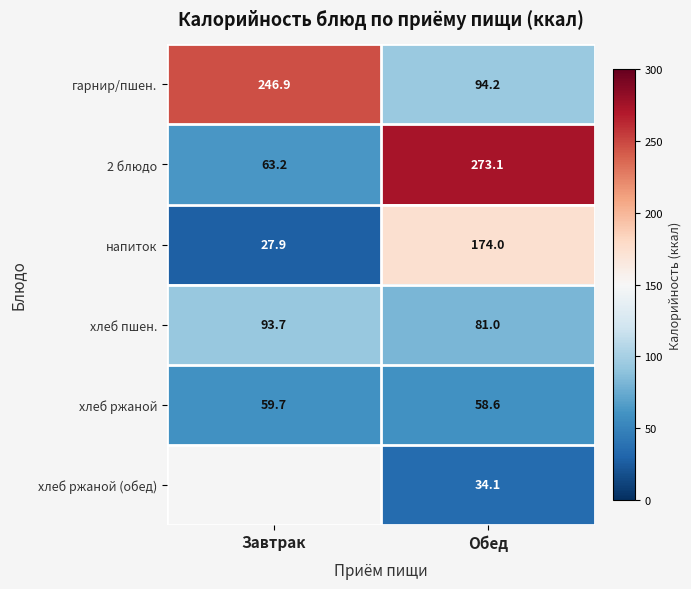

Is it true that гарнир/пшен. equals 94.2 at Обед?

True